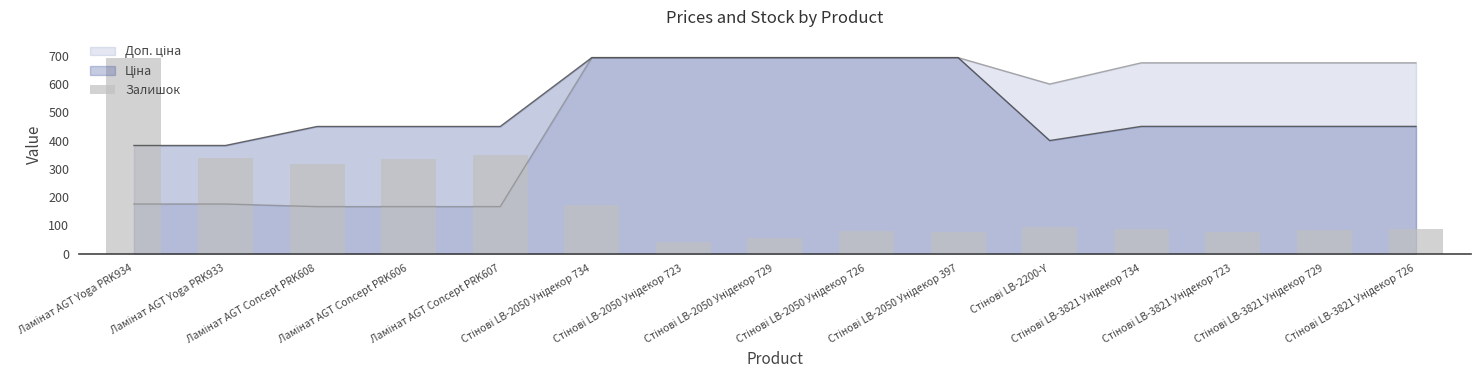

The value at Стінові LB-2050 Унідекор 397 is 78. True or false?

True